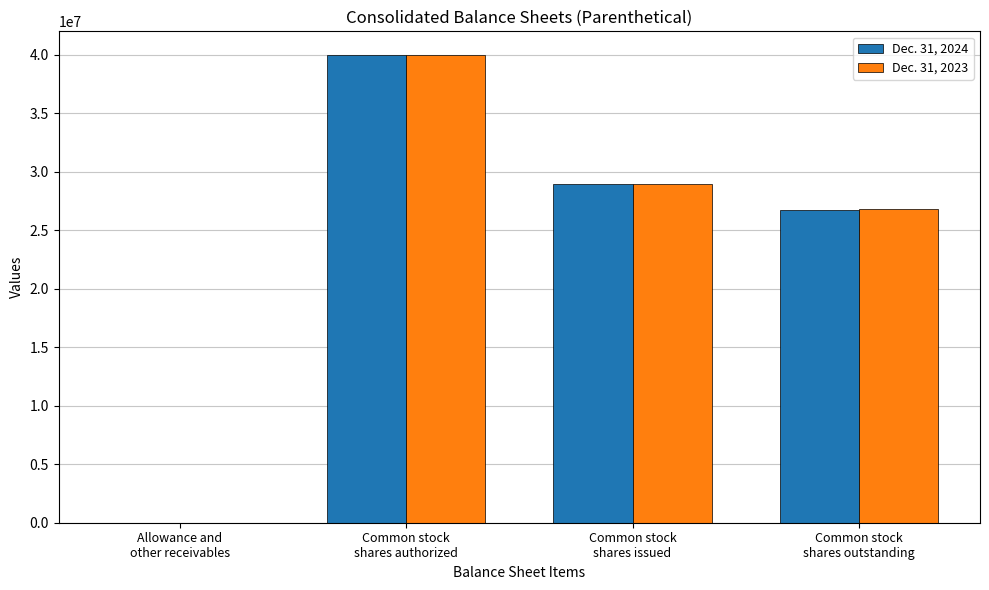

What is the sum of all Dec. 31, 2023 values?

95778628.7